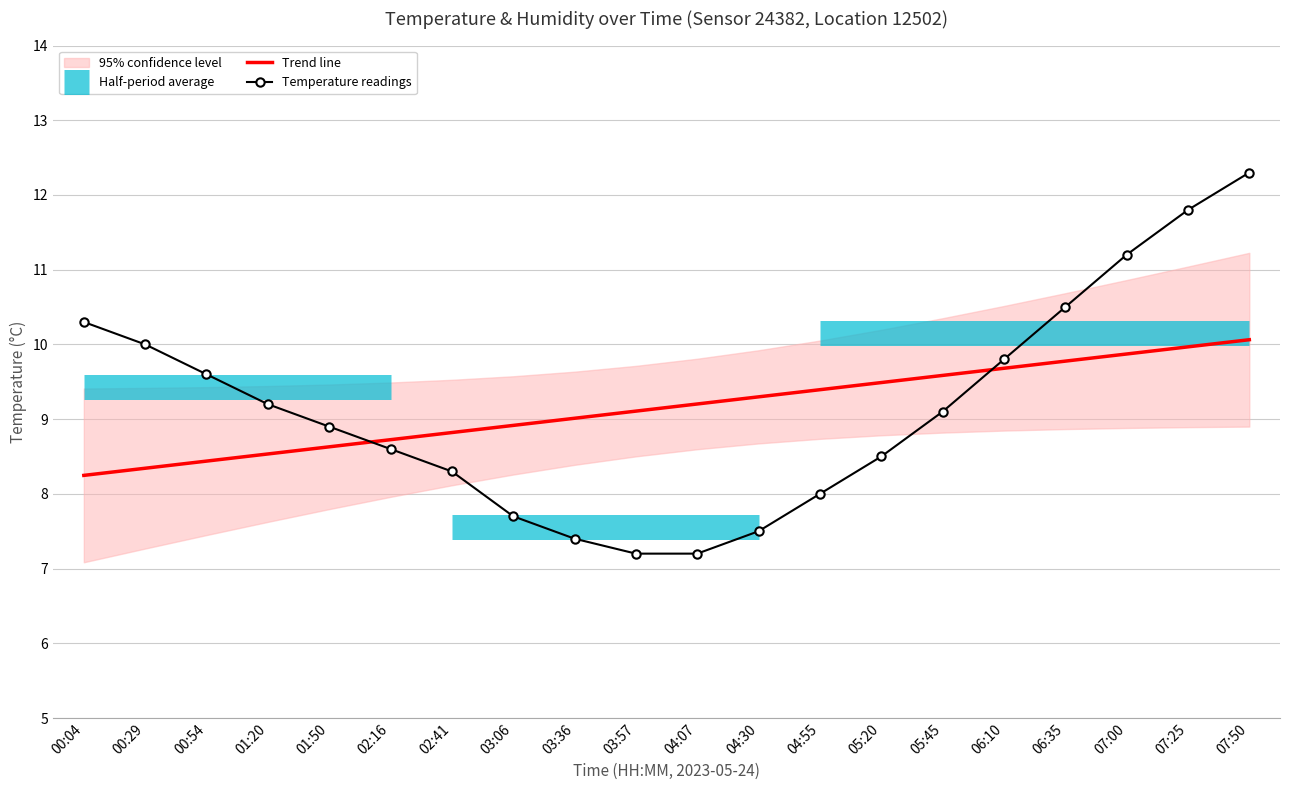

The Trend line series shows 8.9 at 03:06. True or false?

True